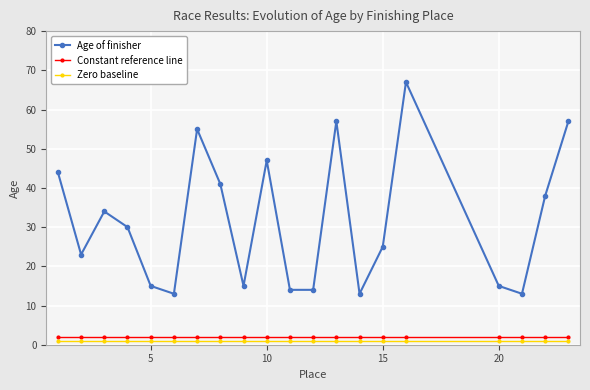

At how many categories does at least one series exceed 5?

20